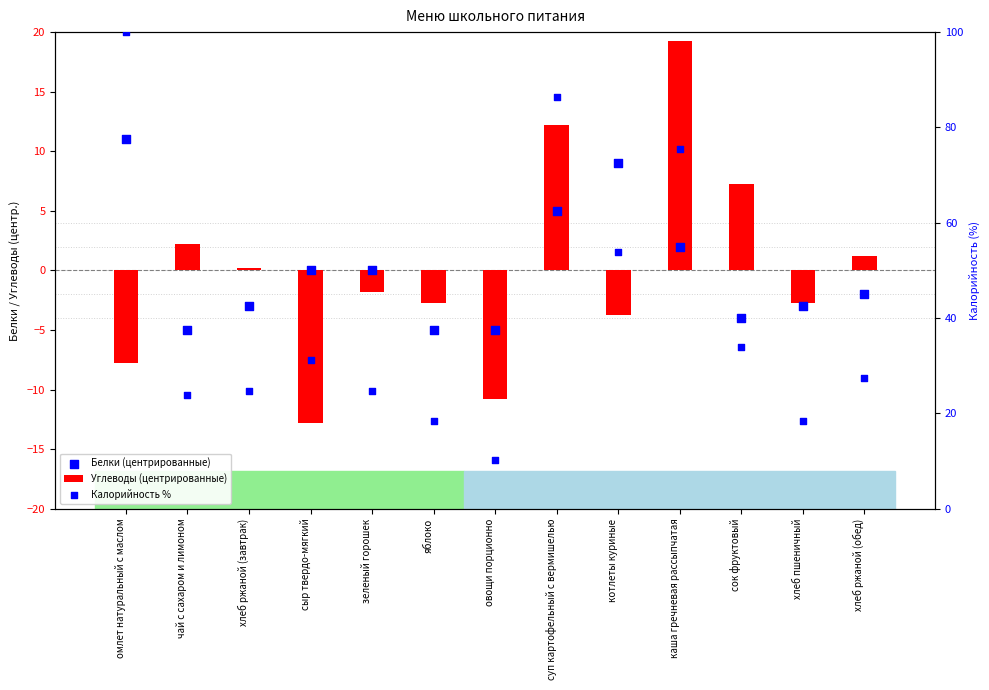

At how many categories does at least one series exceed 98?

1